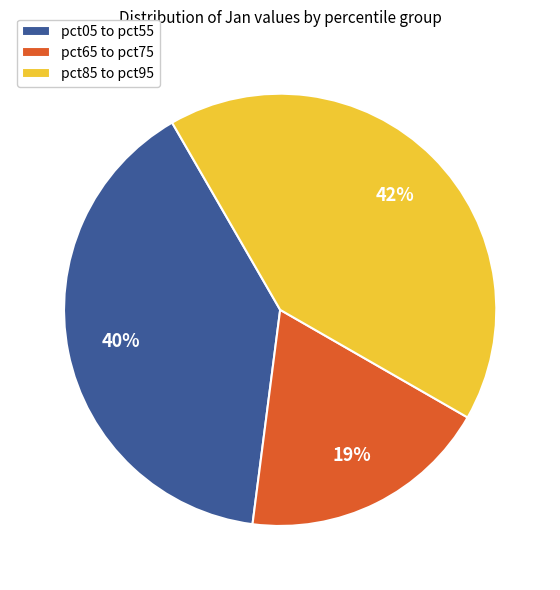

What percentage is the pct85 to pct95 slice, to the nearest percent?

42%